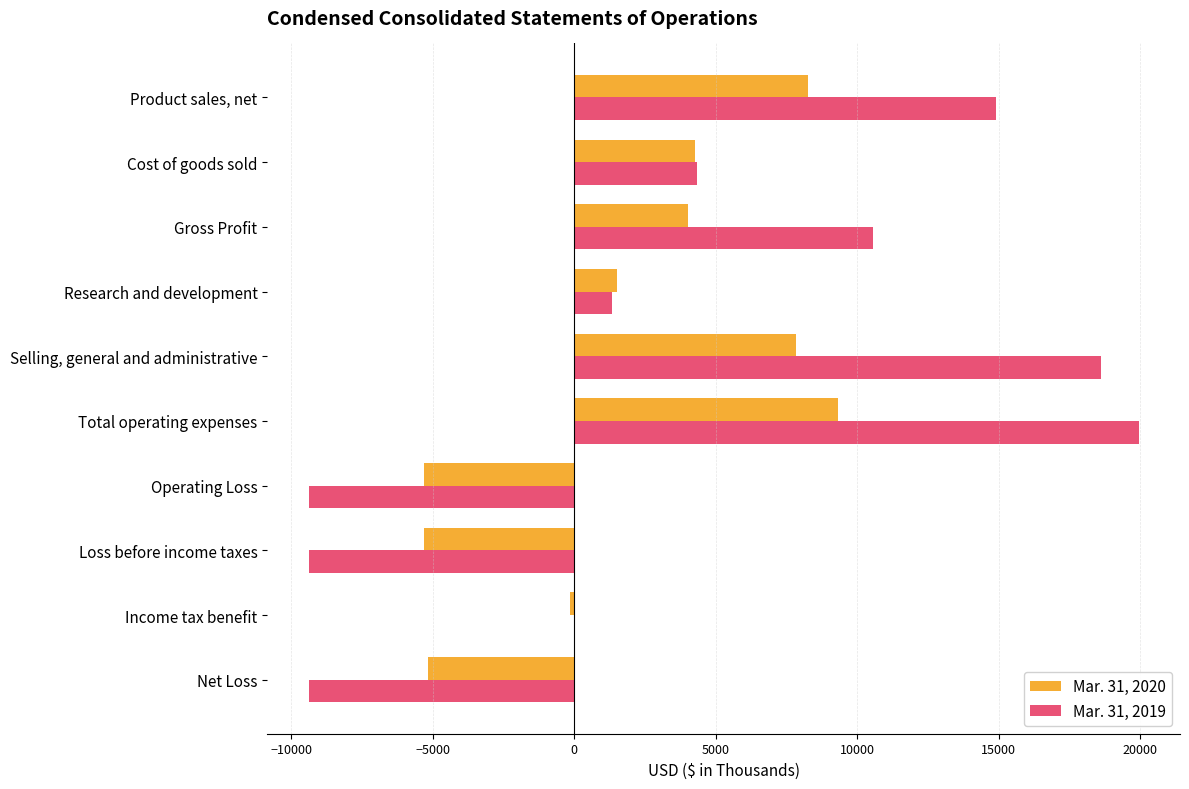

At which label does Mar. 31, 2019 reach its peak?

Total operating expenses